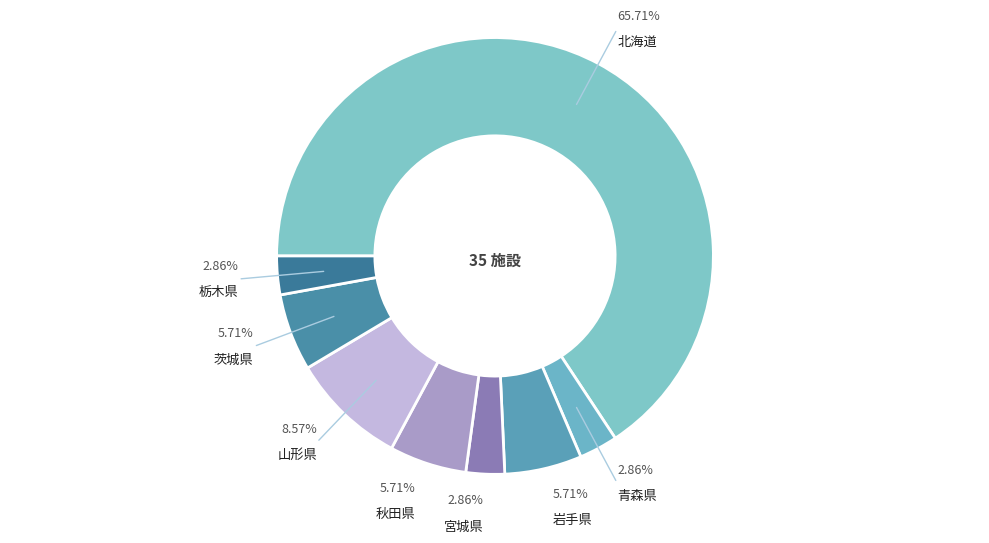

What is the largest slice in the pie chart?

北海道